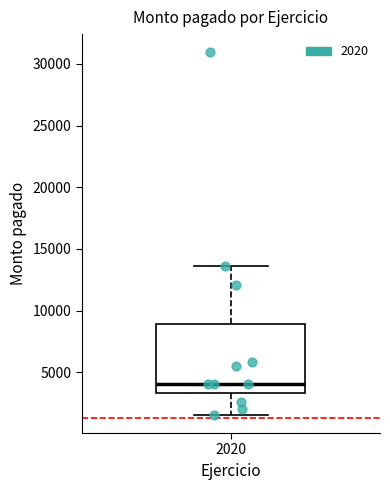

Read this box plot against the y-axis: the position of the median line, the range covered by the box, and the ends of both whiskers. The values are not printed on the chart, so give them approximately, as read against the axis.

median 4000, box 3500 to 9000, whiskers 1500 to 13500